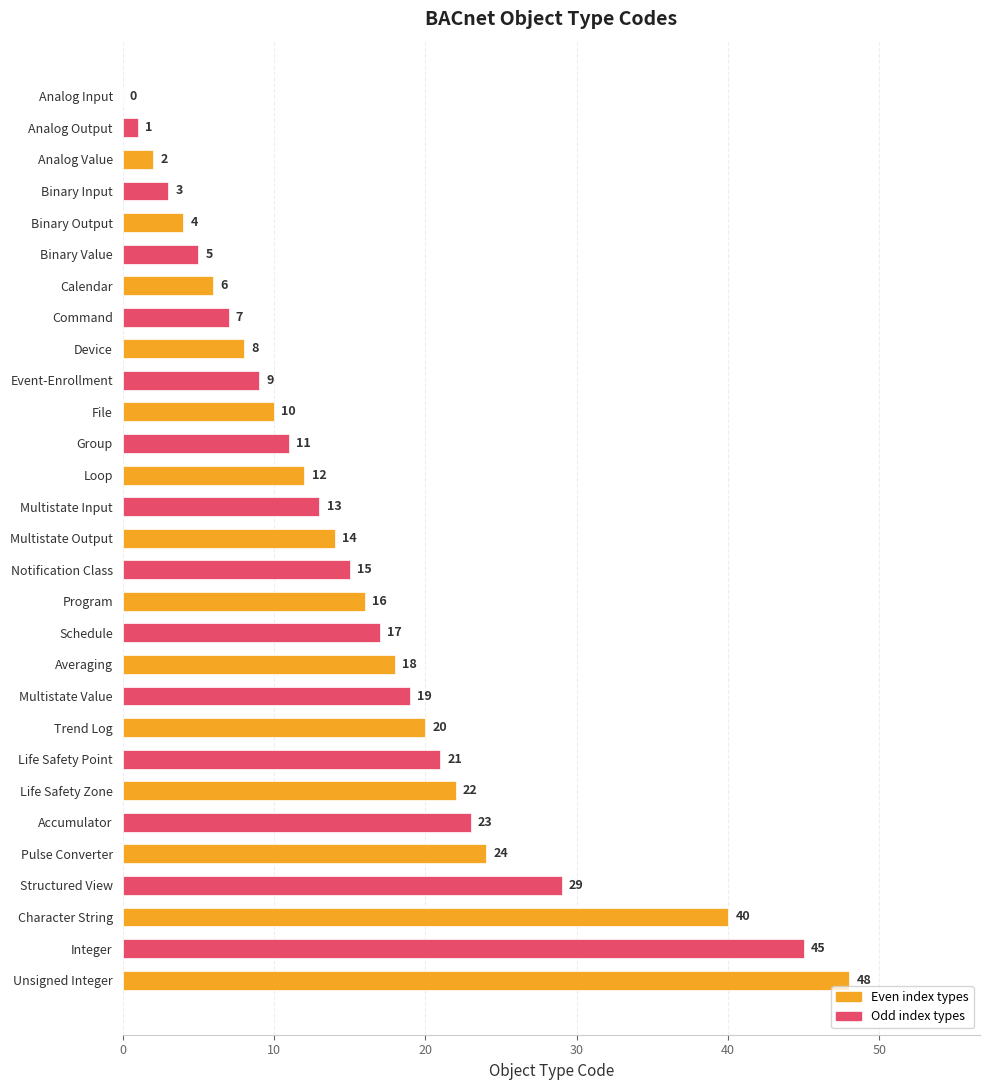

Is it true that the value at Life Safety Zone is 9?

False